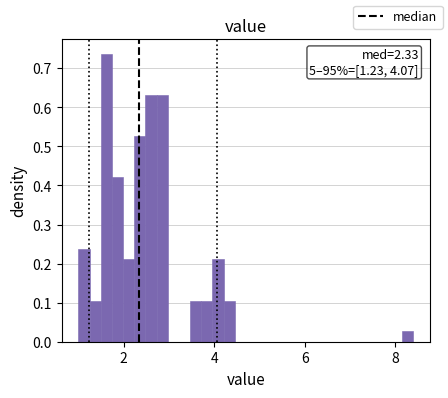

Read against the x-axis, roughly where is the centre of the tallest bar?

1.6